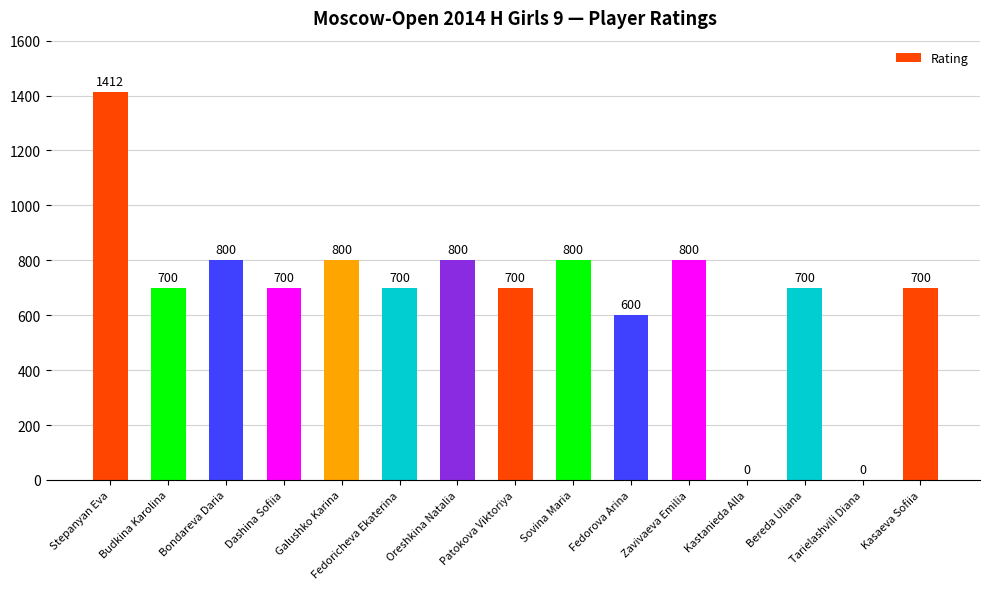

Which label corresponds to the largest value in the chart?

Stepanyan Eva